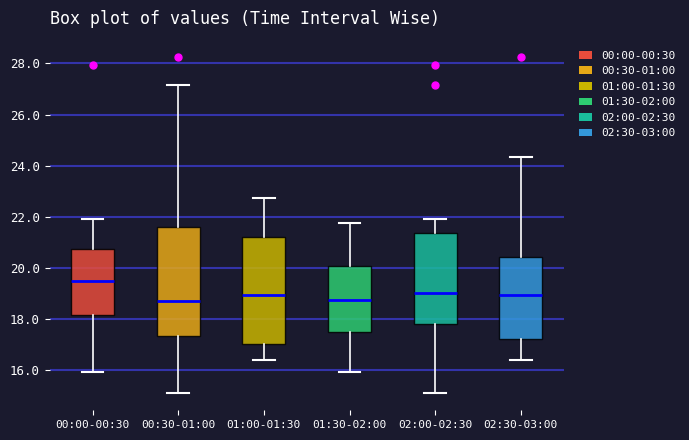

Reading left to right, transcribe this box plot: for each box, give where its median line is, the range the box spans, and where its two whiskers end, as read against the y-axis. The values are not printed on the chart, so give them approximately, as read against the axis.

00:00-00:30: median 19.6, box 18.2 to 20.8, whiskers 16.0 to 22.0
00:30-01:00: median 18.8, box 17.4 to 21.6, whiskers 15.2 to 27.2
01:00-01:30: median 19.0, box 17.0 to 21.2, whiskers 16.4 to 22.8
01:30-02:00: median 18.8, box 17.6 to 20.0, whiskers 16.0 to 21.8
02:00-02:30: median 19.0, box 17.8 to 21.4, whiskers 15.2 to 22.0
02:30-03:00: median 19.0, box 17.2 to 20.4, whiskers 16.4 to 24.4